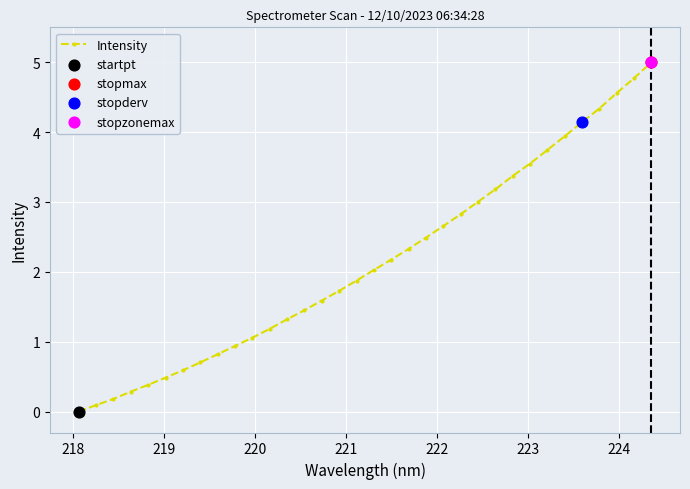

What is the difference between the maximum and second lowest values?

4.9